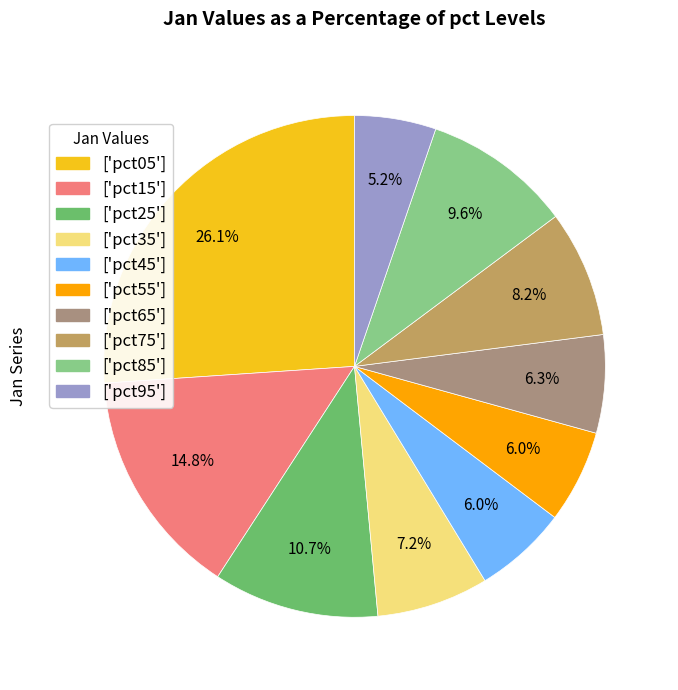

Does ['pct85'] represent more than half of the total?

No